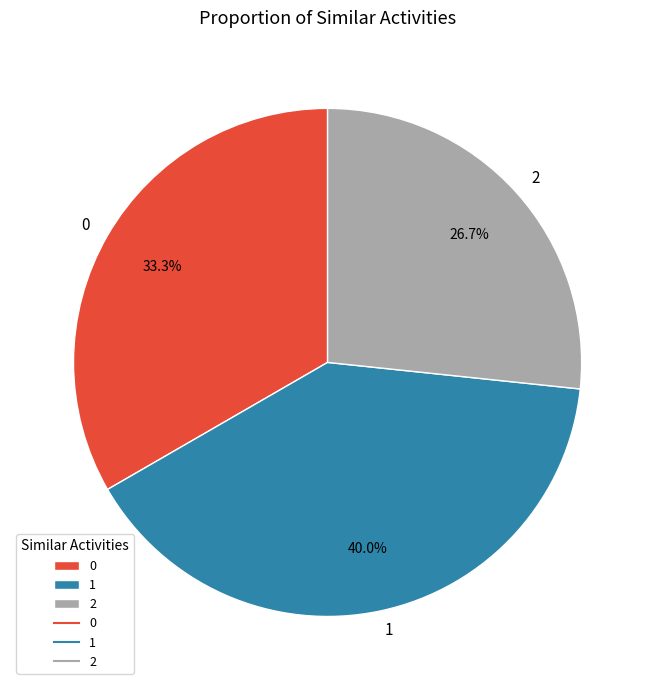

What is the largest slice in the pie chart?

1